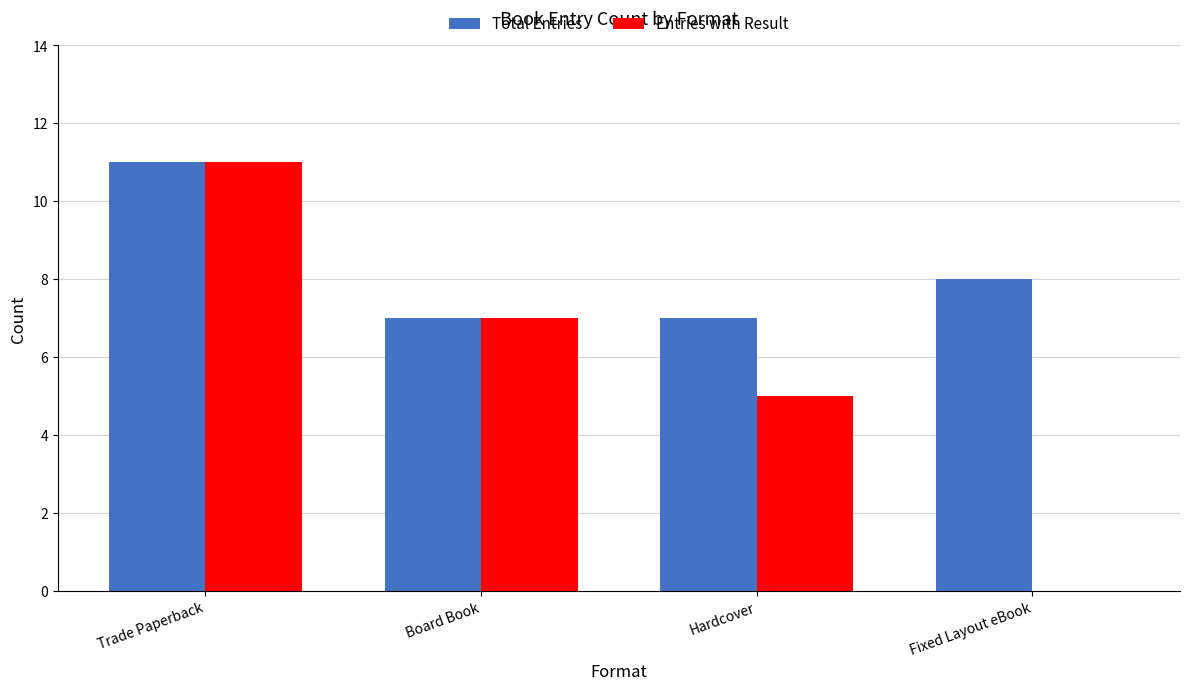

Where does the Total Entries series first go above 8?

Trade Paperback